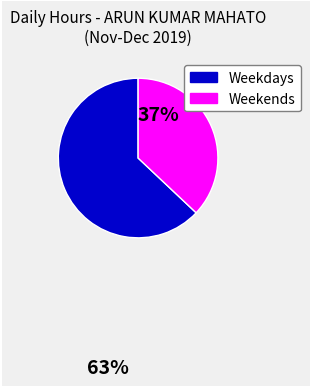

Is there any slice that represents more than half of the pie?

Yes